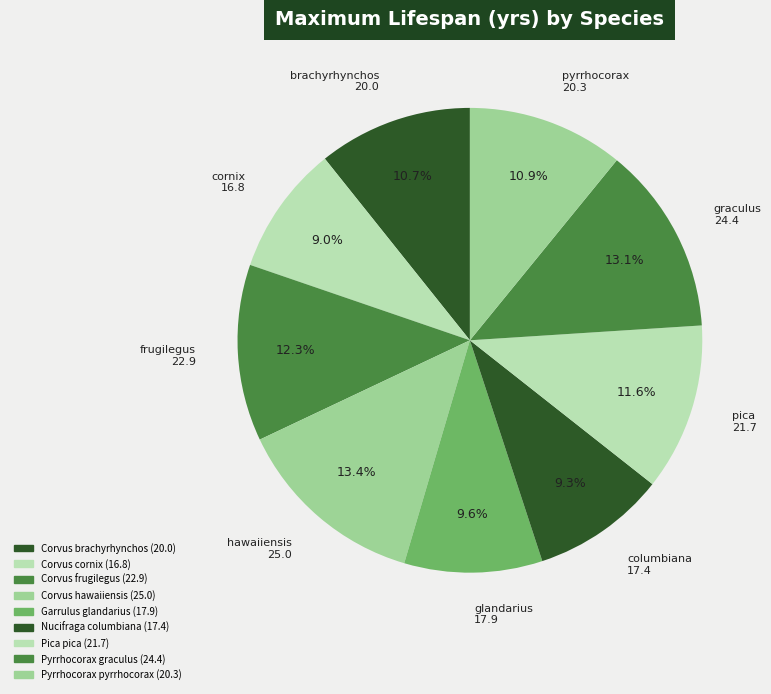

What percentage is the Pyrrhocorax graculus slice, to the nearest percent?

13%